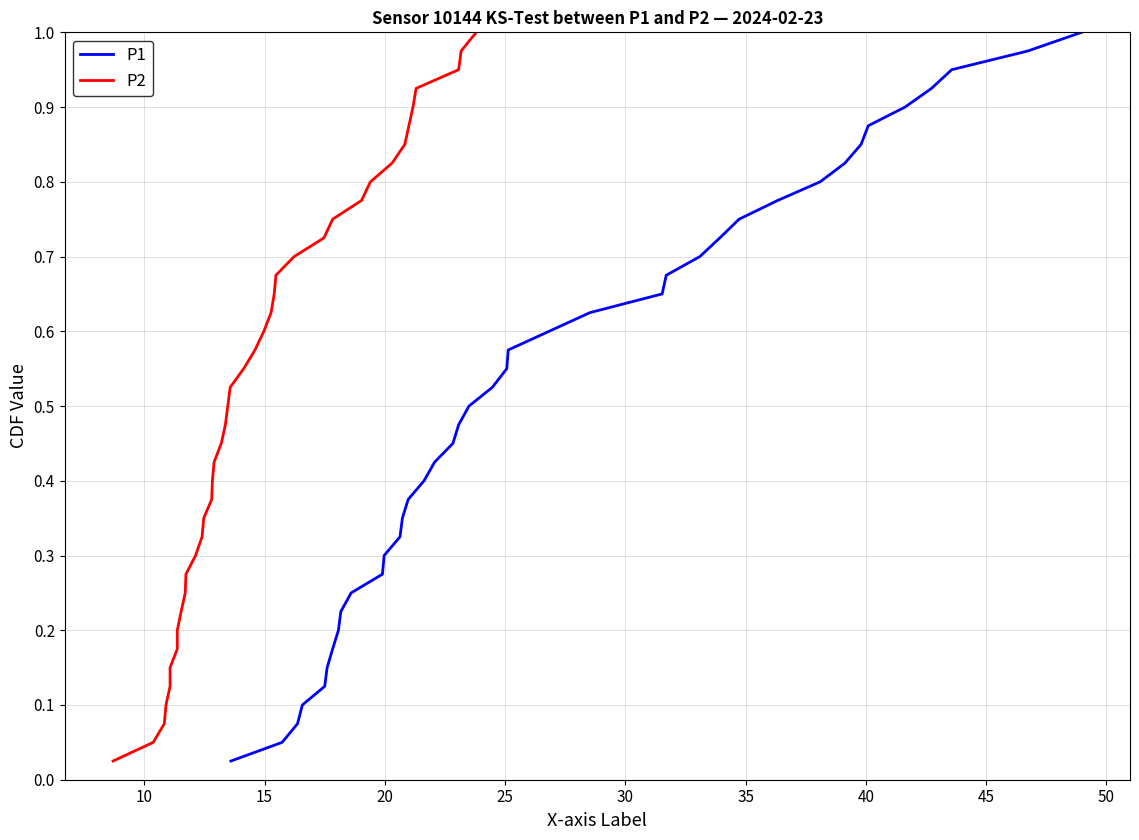

Rank the series by their maximum value, from highest to lowest.

P1, P2